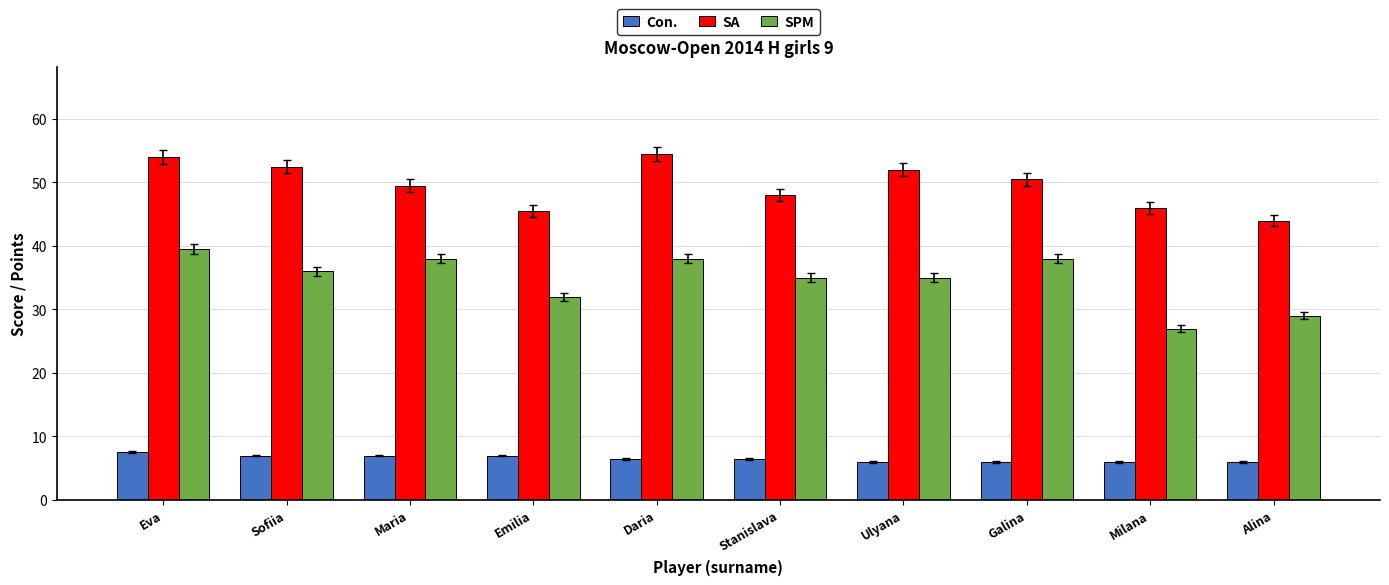

Is it true that SPM equals 46.8 at Stanislava?

False